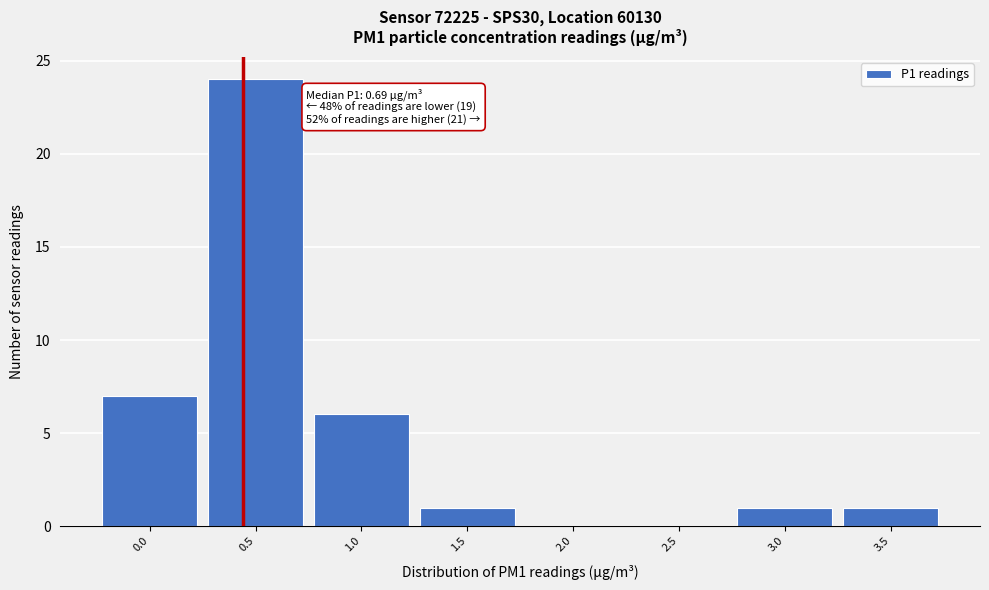

Reading right to left, list all the values displayed in this chart.

3.5=1	3.0=1	2.5=0	2.0=0	1.5=1	1.0=6	0.5=24	0.0=7